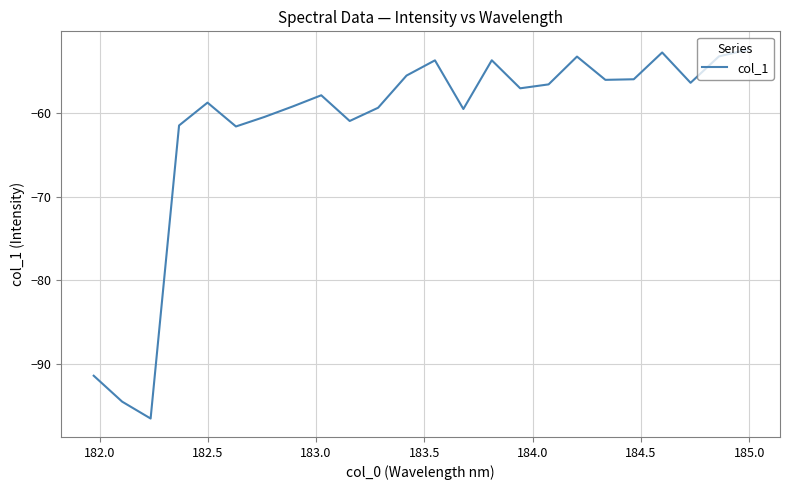

What is the difference between the maximum and minimum values?

43.9